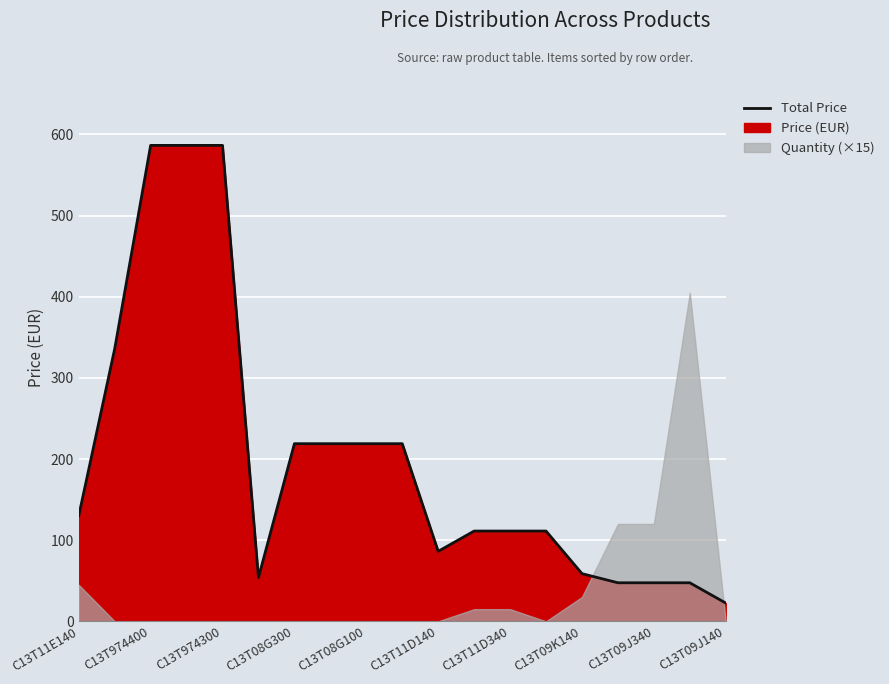

What is the maximum value shown in the chart?

586.5